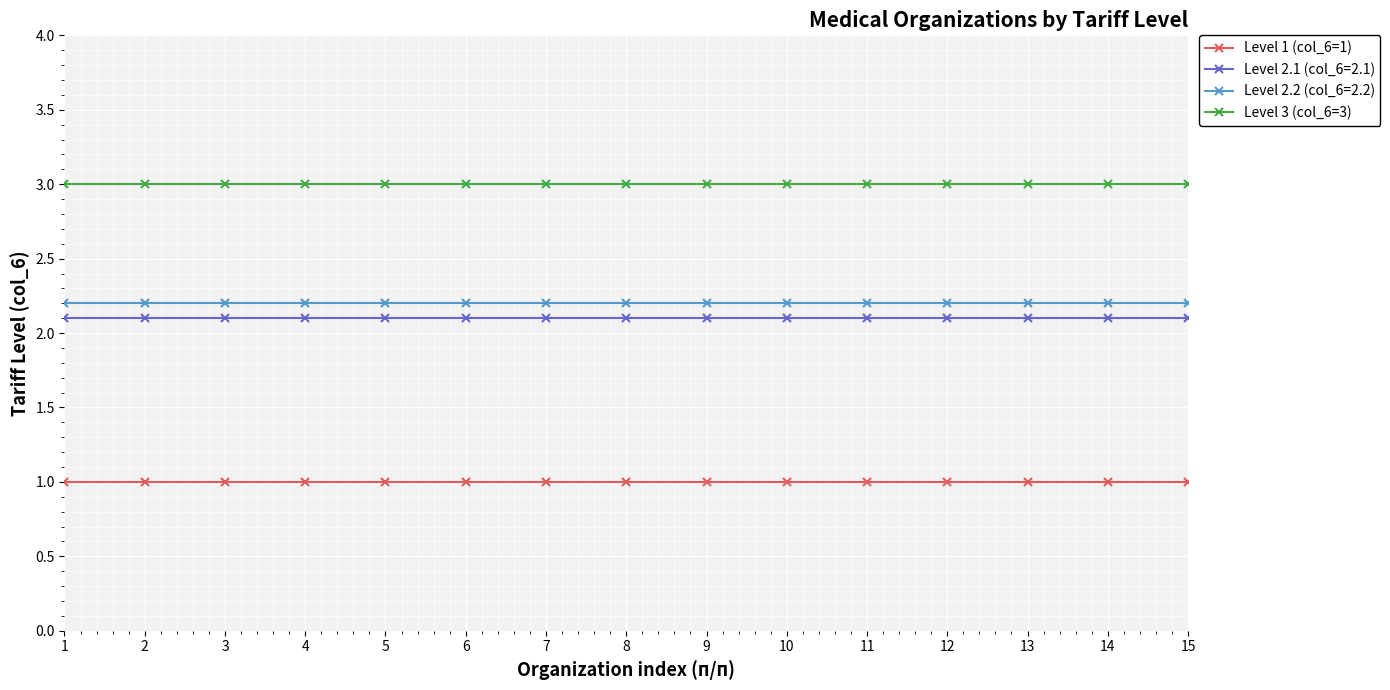

True or false: Level 2.1 (col_6=2.1) and Level 3 (col_6=3) intersect in this chart.

False